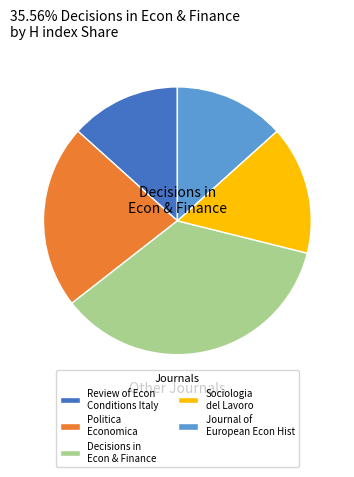

True or false: Review of Econ Conditions Italy accounts for 25% of the total.

False